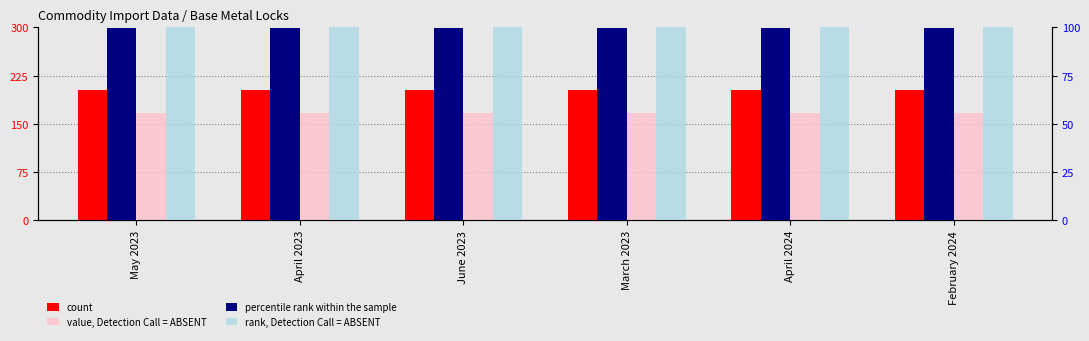

Is it true that count equals 271.9 at February 2024?

False